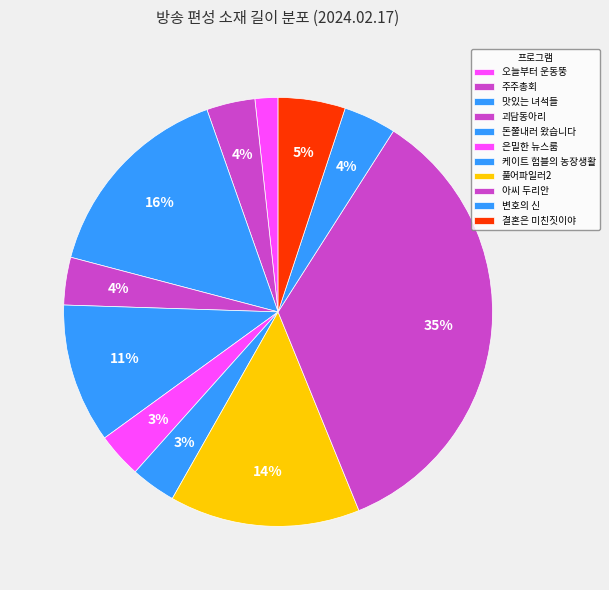

Count the number of slices in the pie.

11